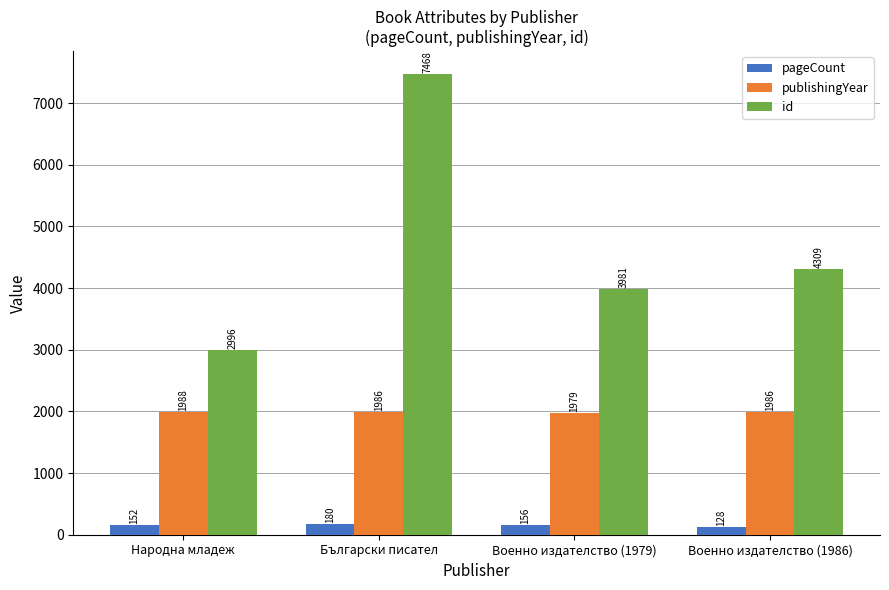

Reading left to right, what are all the values shown in this chart?

pageCount: Народна младеж=152	Български писател=180	Военно издателство (1979)=156	Военно издателство (1986)=128
publishingYear: Народна младеж=1988	Български писател=1986	Военно издателство (1979)=1979	Военно издателство (1986)=1986
id: Народна младеж=2996	Български писател=7468	Военно издателство (1979)=3981	Военно издателство (1986)=4309